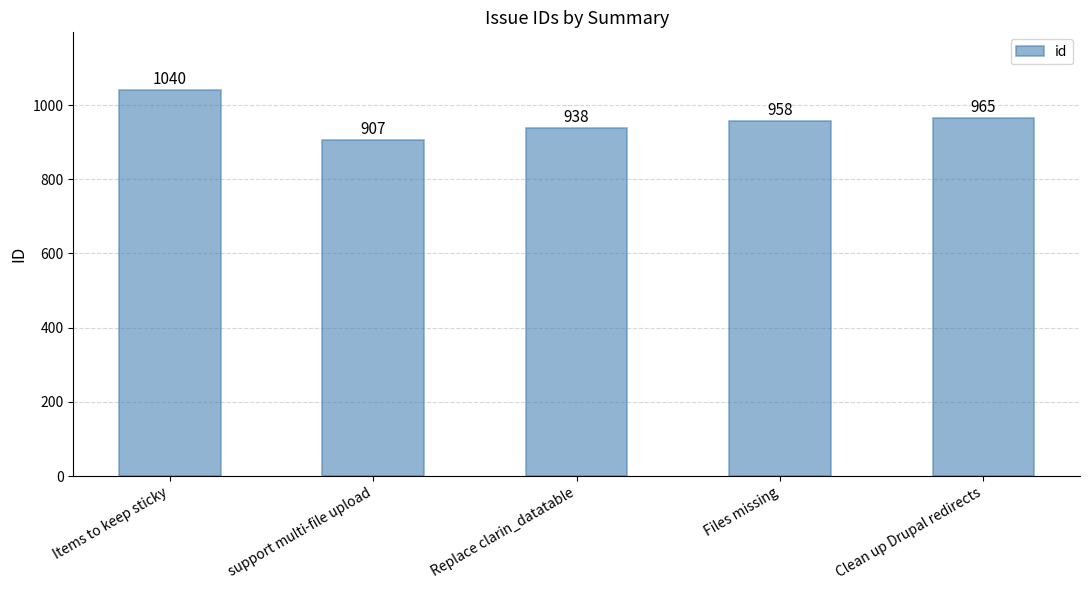

Are the bars horizontal?

No